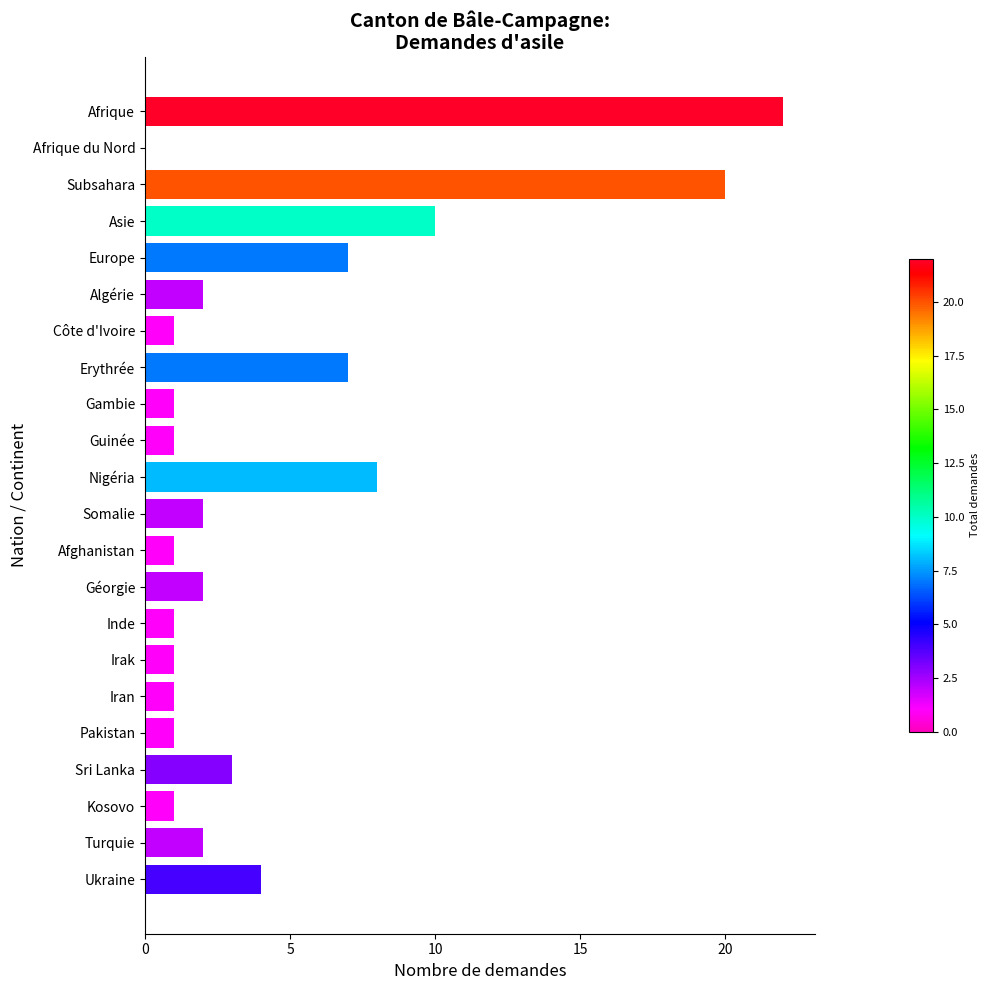

At which category does the chart reach its peak across all series?

Afrique